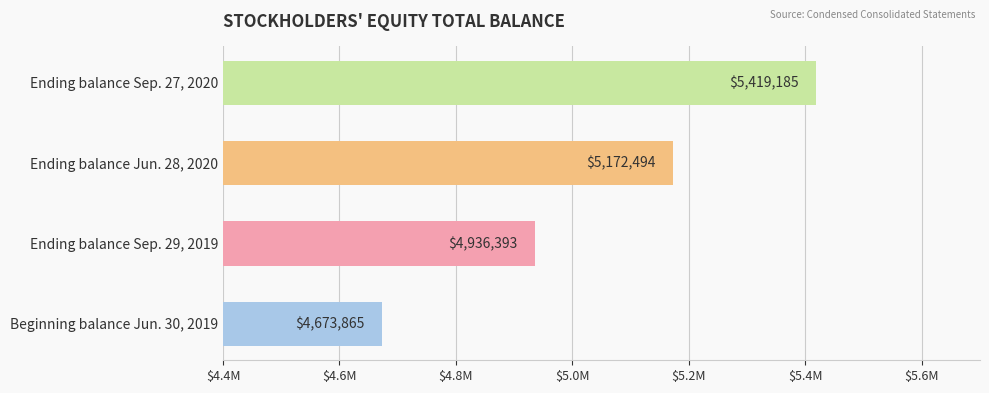

Rank the categories by value from highest to lowest.

Ending balance Sep. 27, 2020, Ending balance Jun. 28, 2020, Ending balance Sep. 29, 2019, Beginning balance Jun. 30, 2019